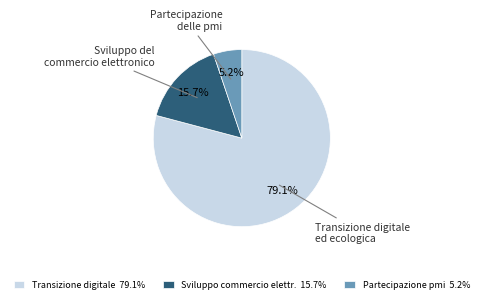

Does any single category account for the majority?

Yes